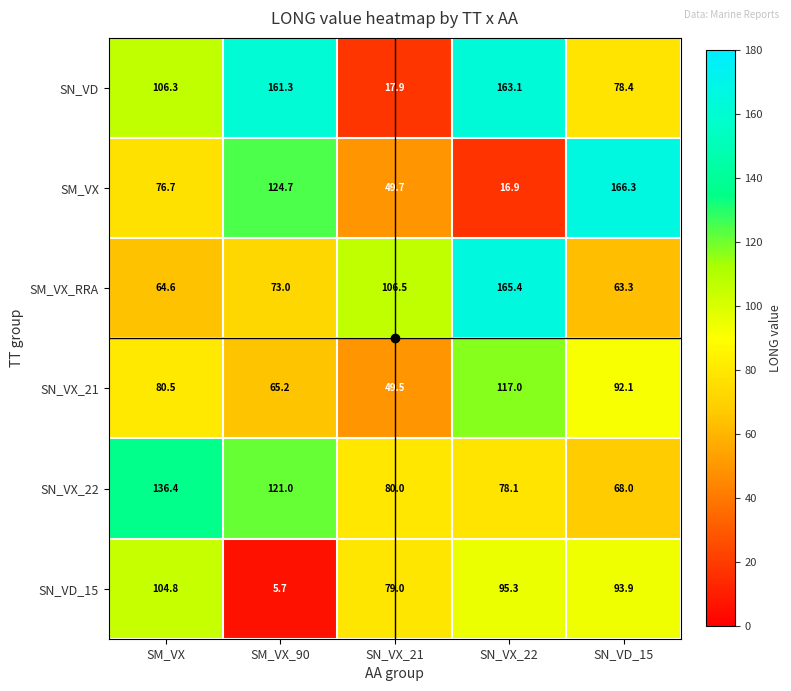

What is the difference between the maximum and minimum values in the SN_VX_22 series?

68.4